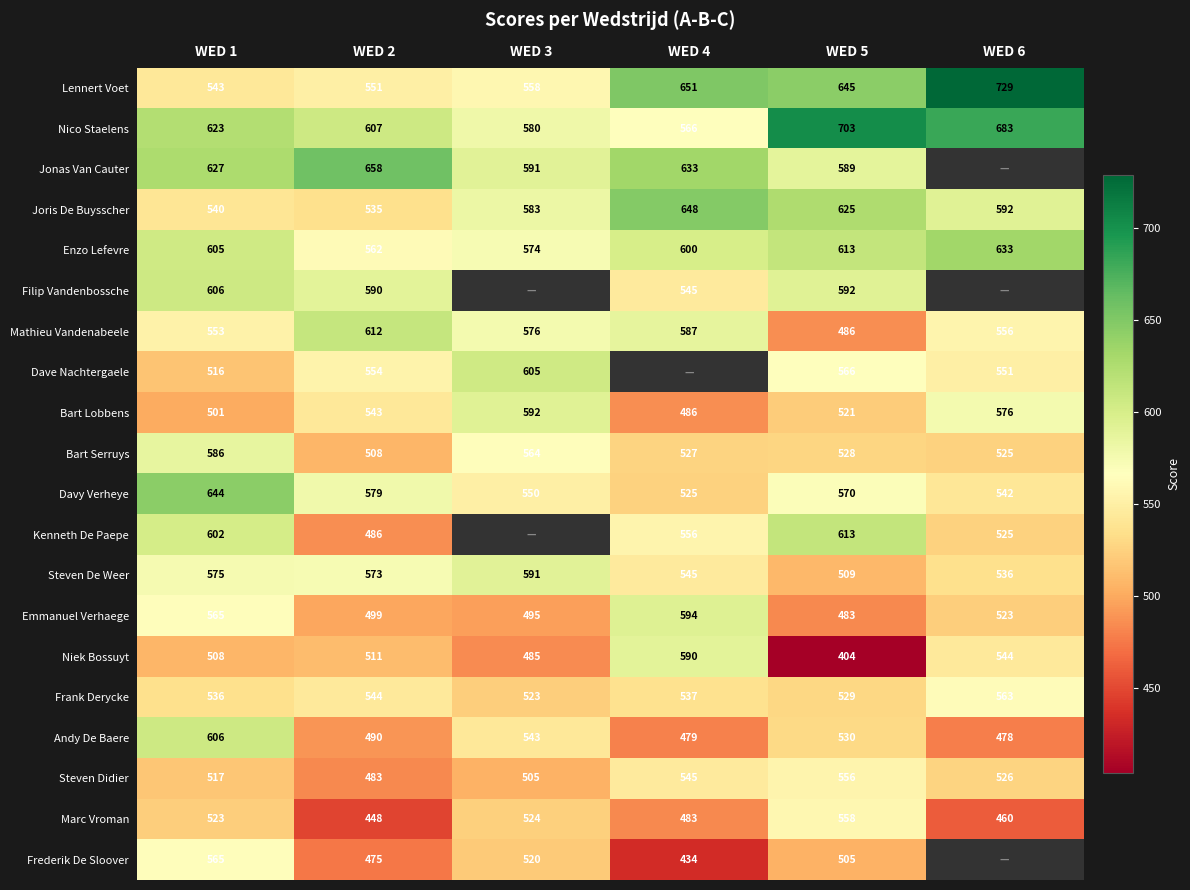

True or false: Jonas Van Cauter has a value of 658 at WED 2.

True